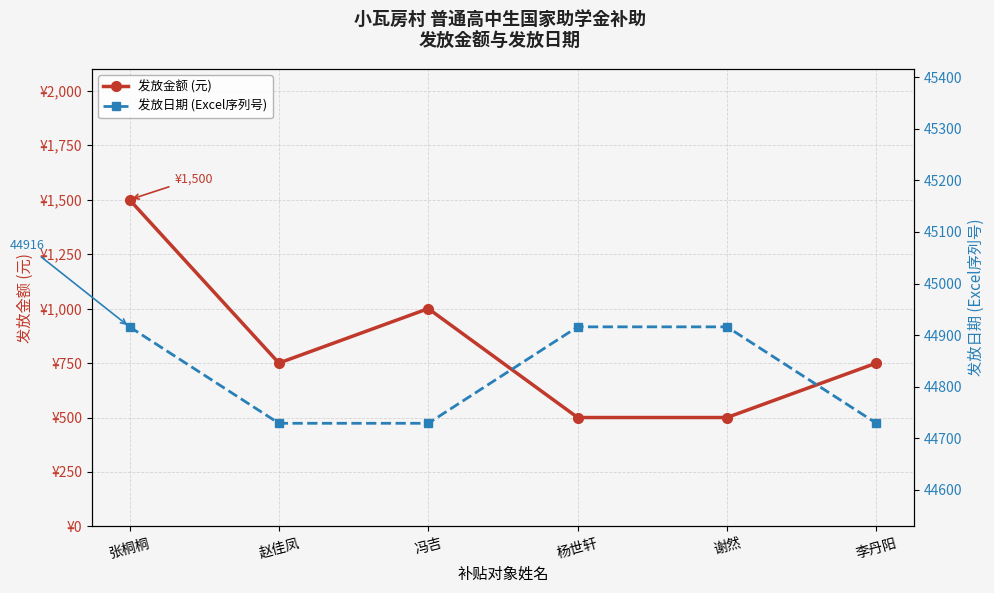

What value does the 发放金额 (元) series have at 李丹阳?

750